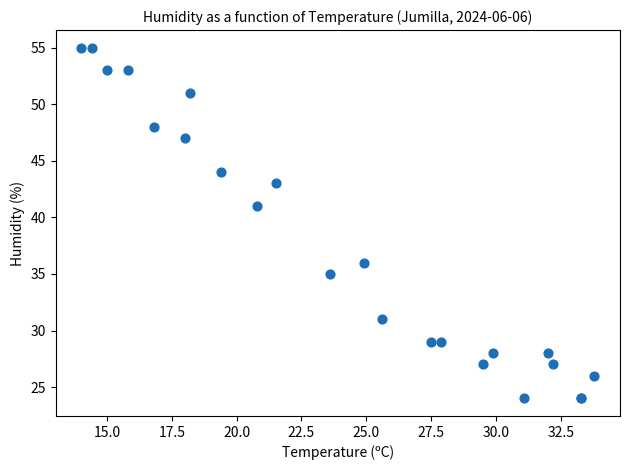

What Y value in the scatter plot is closest to 39?

41